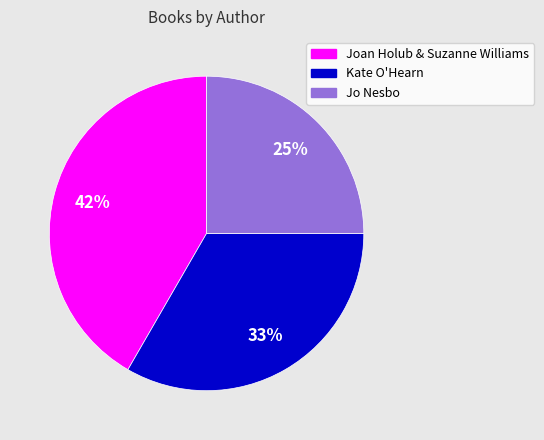

Which category has the smallest portion of the pie?

Jo Nesbo